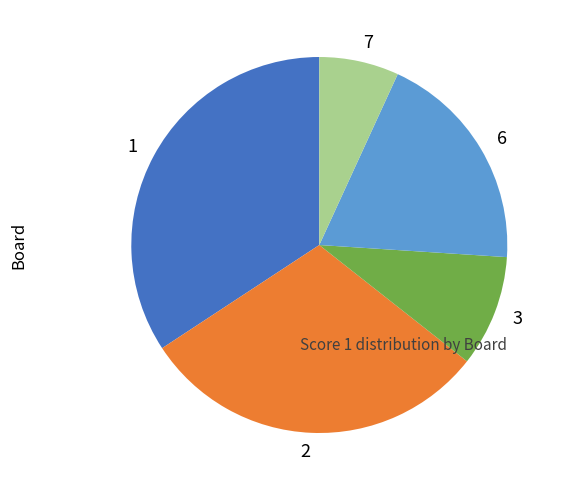

Is 7 the majority of the pie?

No